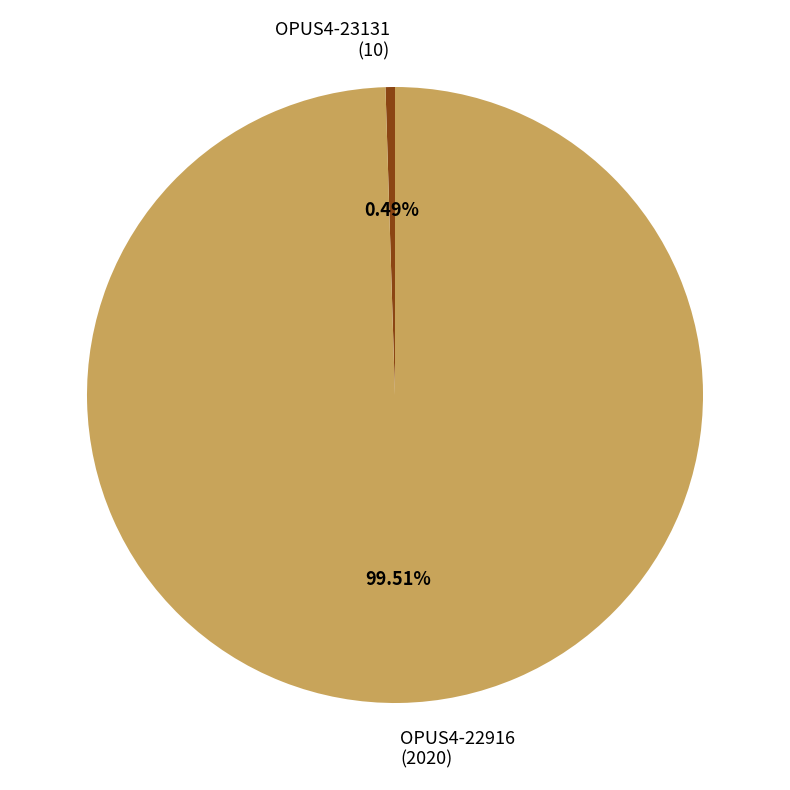

What percentage is the OPUS4-22916 slice, to the nearest percent?

100%